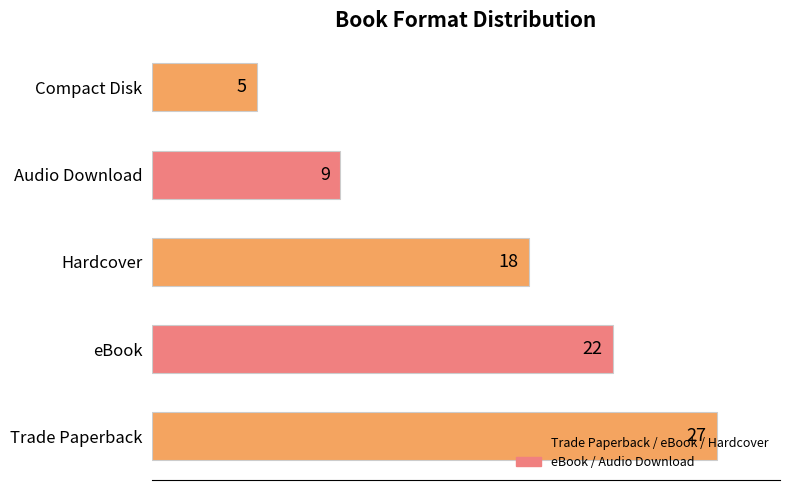

What is the difference between the maximum and minimum values?

22